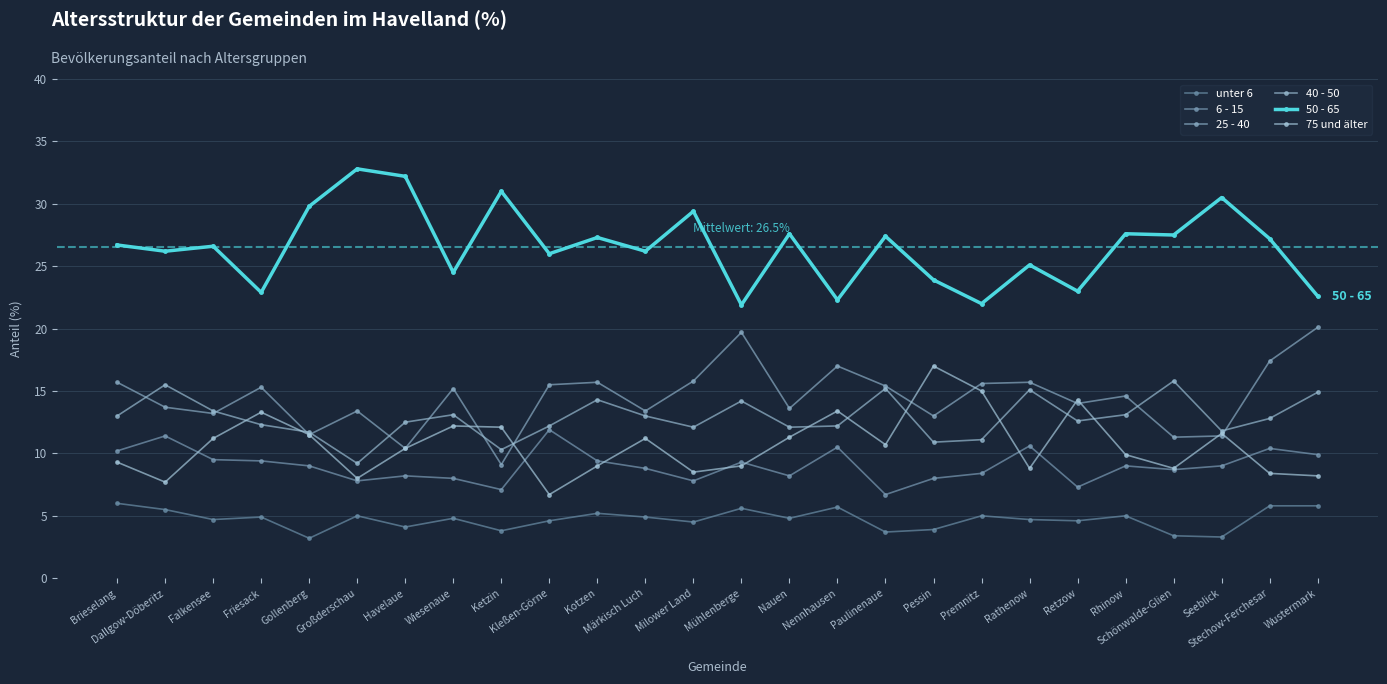

How many lines are shown in the chart?

6